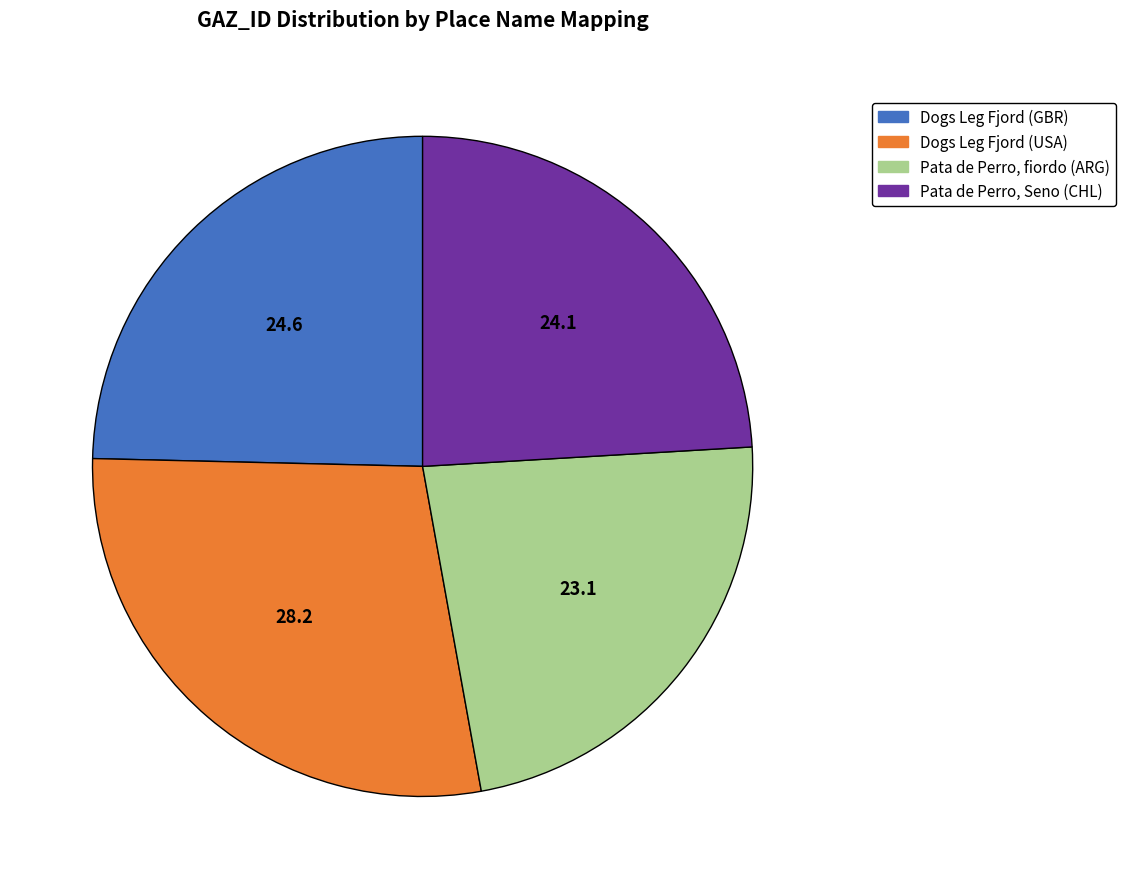

Which slice is the largest?

Dogs Leg Fjord (USA)